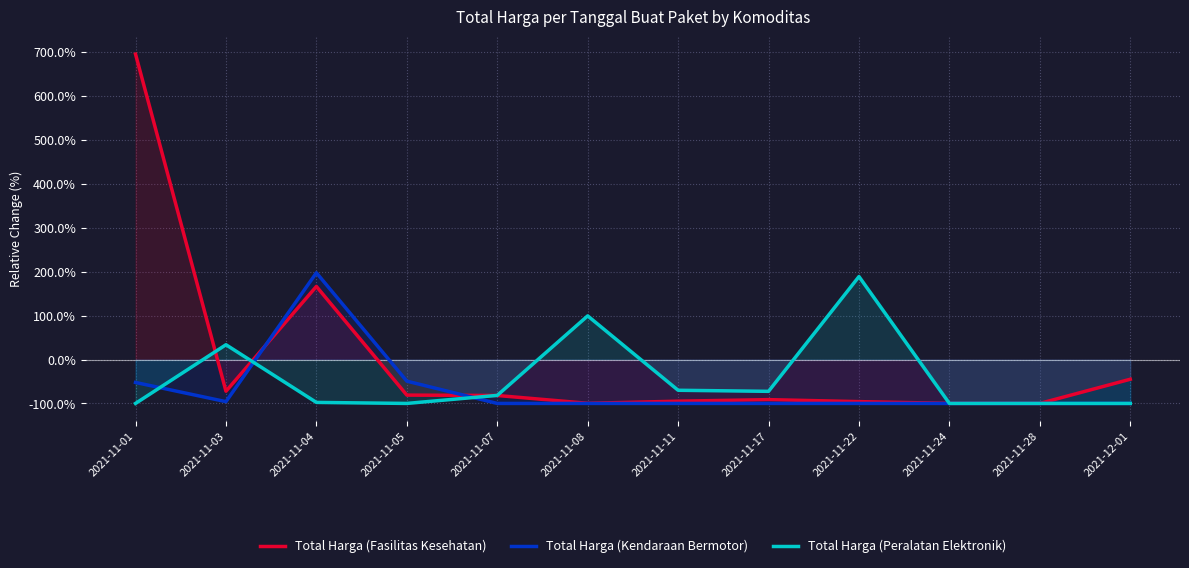

What is the difference between the highest and lowest values at 2021-11-08?

199.3